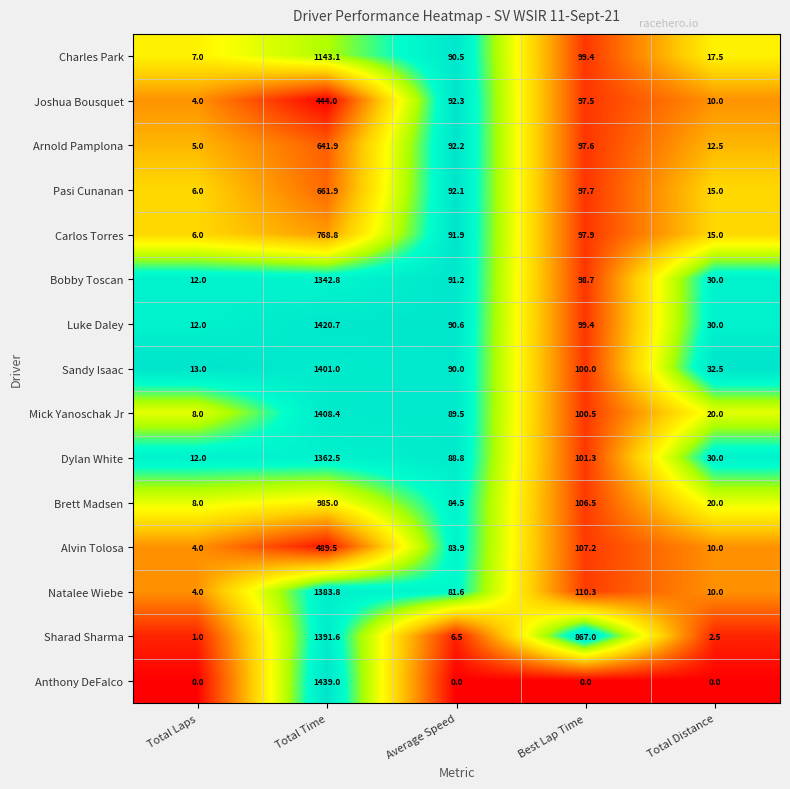

At Total Time, list the series in order from largest to smallest.

Anthony DeFalco, Luke Daley, Mick Yanoschak Jr, Sandy Isaac, Sharad Sharma, Natalee Wiebe, Dylan White, Bobby Toscan, Charles Park, Brett Madsen, Carlos Torres, Pasi Cunanan, Arnold Pamplona, Alvin Tolosa, Joshua Bousquet